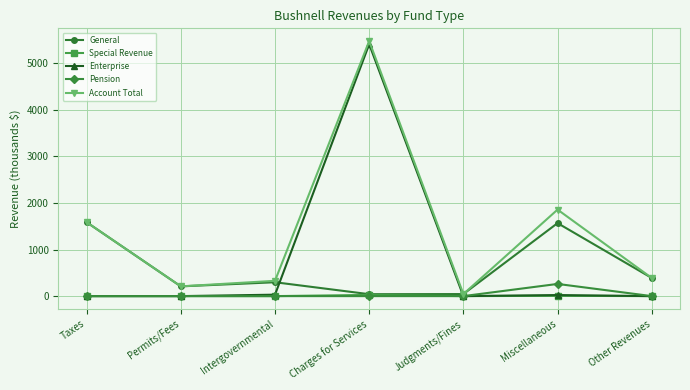

What is the spread (max minus min) of values at Intergovernmental?

328.4